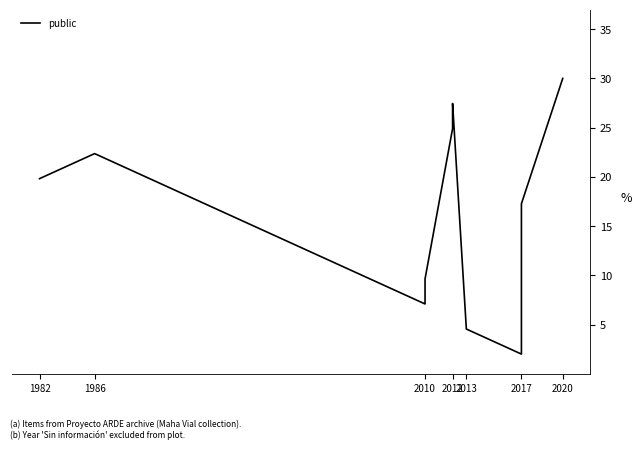

Where is the first local minimum?

2010